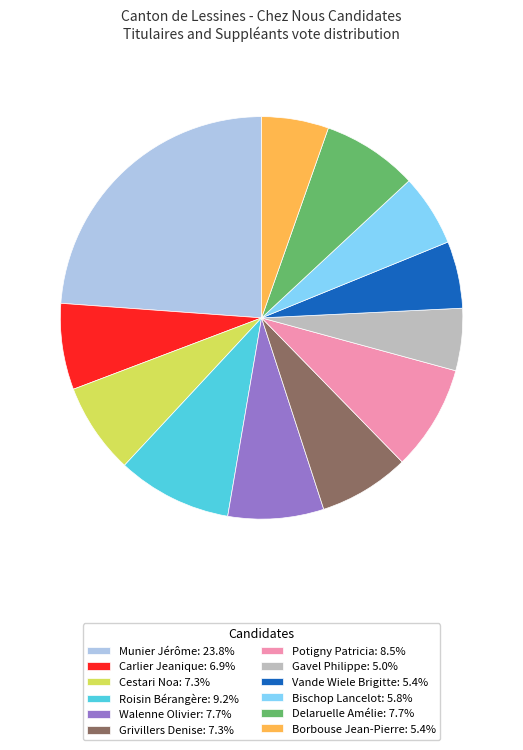

How many segments does this pie chart have?

12